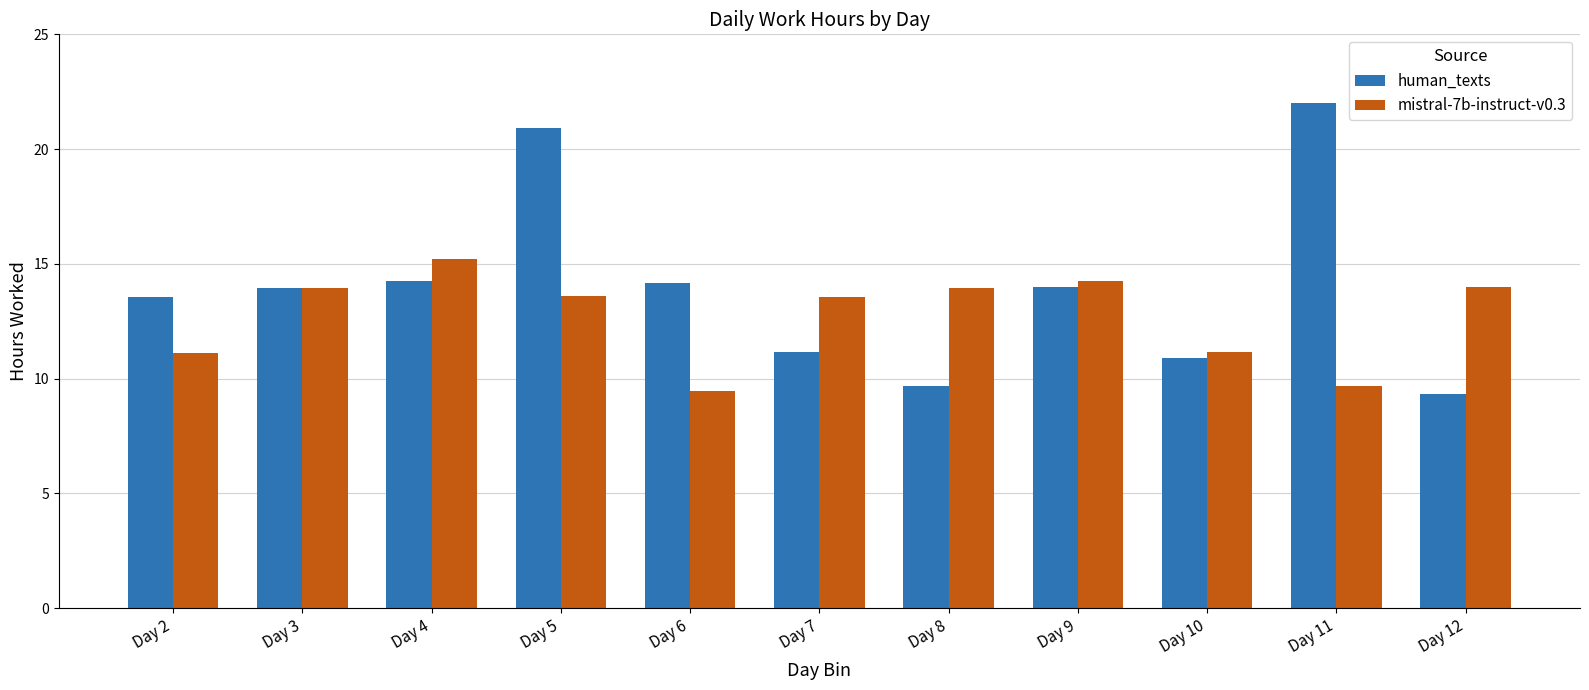

List the series in order of their overall mean, lowest first.

mistral-7b-instruct-v0.3, human_texts